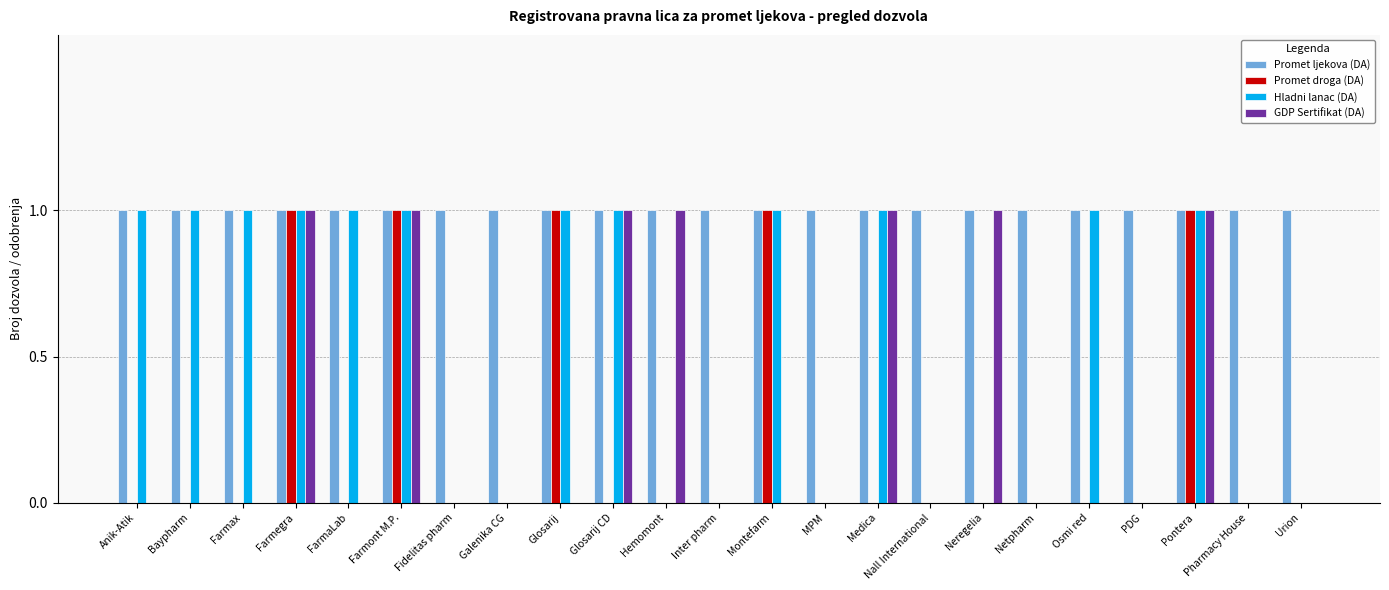

What are all the series names shown in the legend?

Promet ljekova (DA), Promet droga (DA), Hladni lanac (DA), GDP Sertifikat (DA)